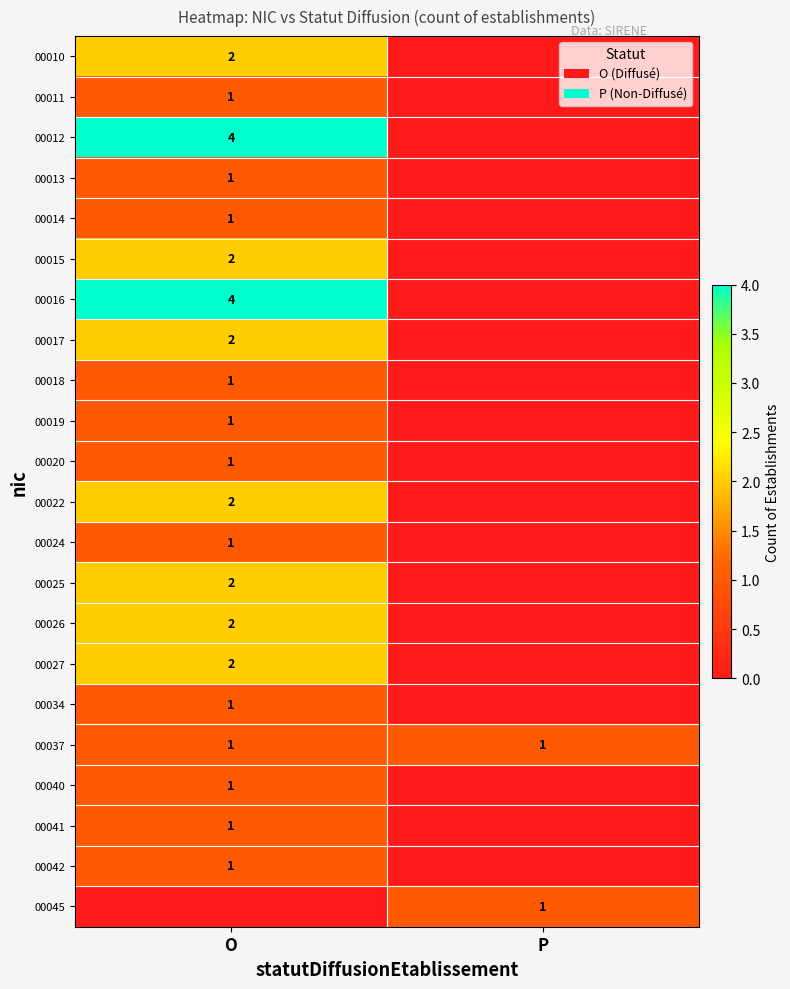

What is the difference between the highest and lowest values at O?

4